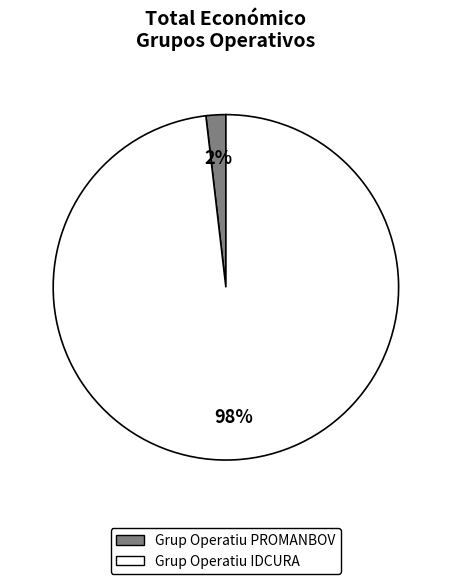

Which category accounts for the majority?

Grup Operatiu IDCURA